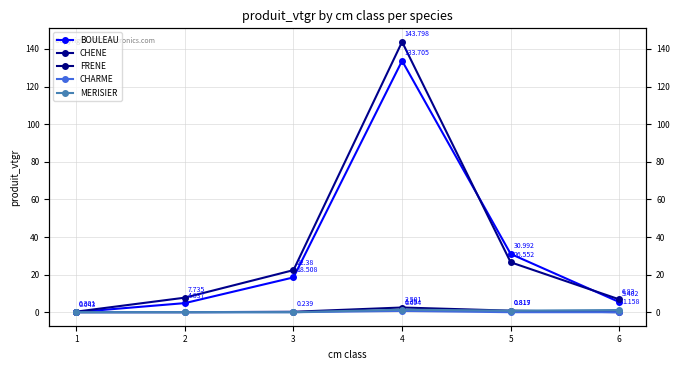

What value does the FRENE series have at 5?

0.8